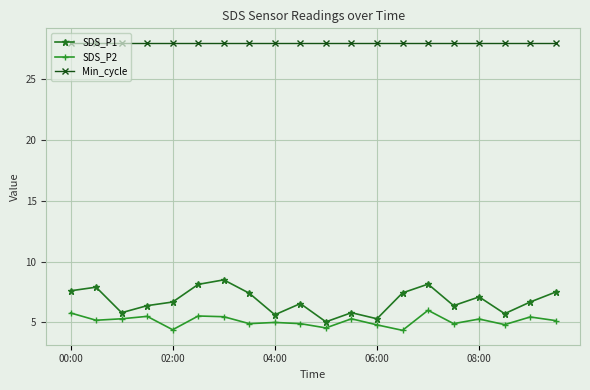

True or false: SDS_P2 and Min_cycle cross at least once.

False